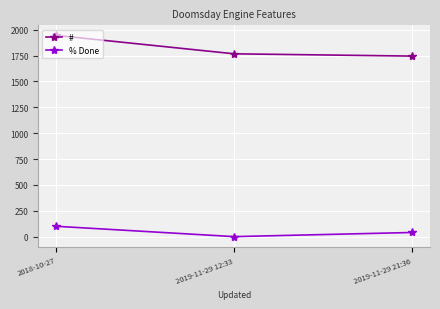

How many lines are shown in the chart?

2